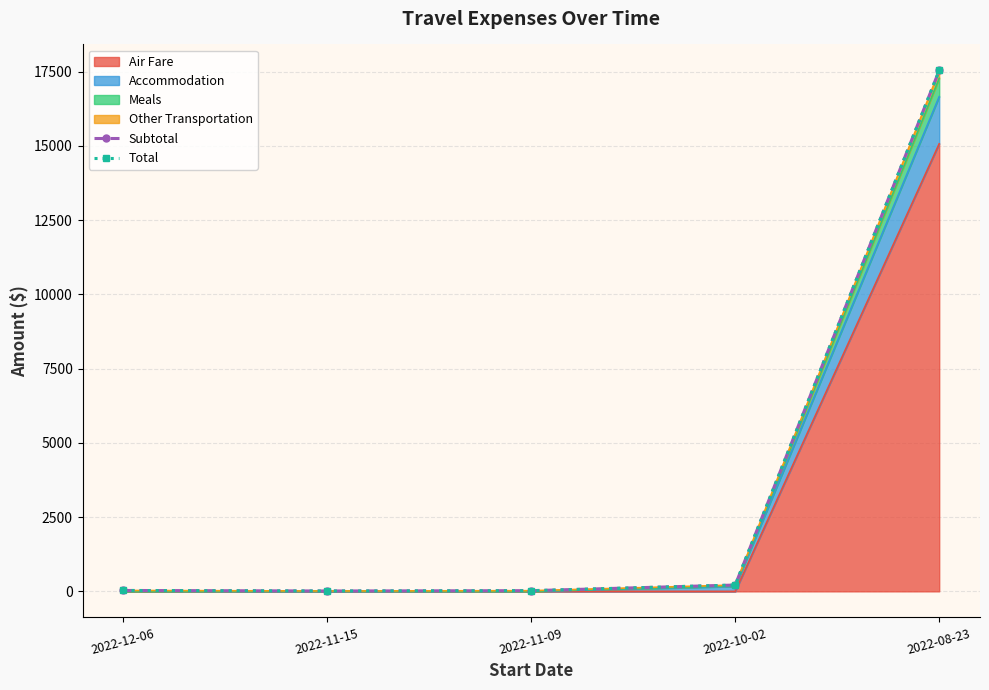

At which category is the sum across all series the highest?

2022-08-23